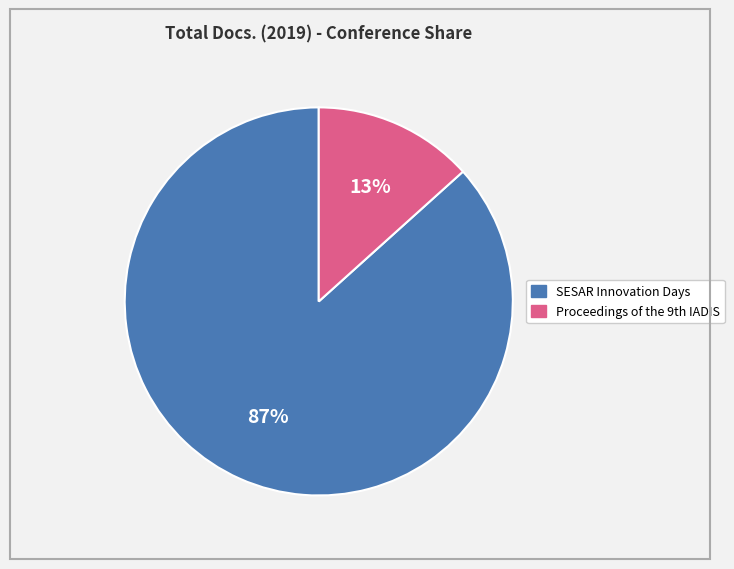

Count the number of slices in the pie.

2